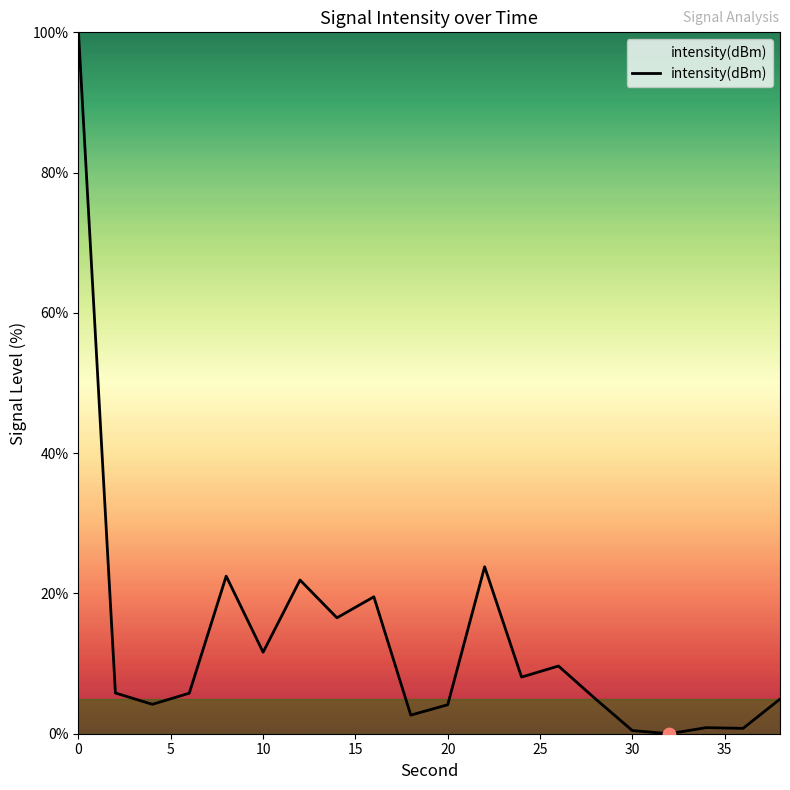

What is the greatest value displayed?

100.0